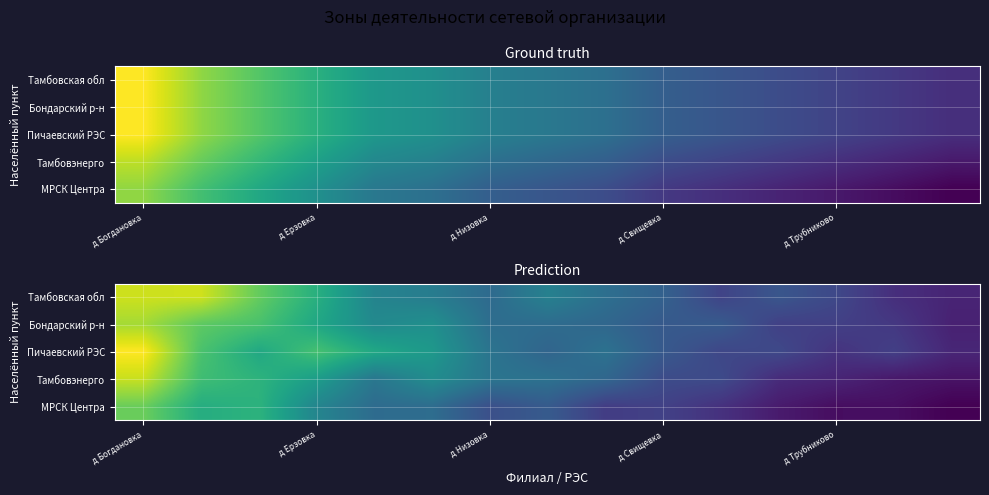

At how many categories does at least one series exceed 10?

12